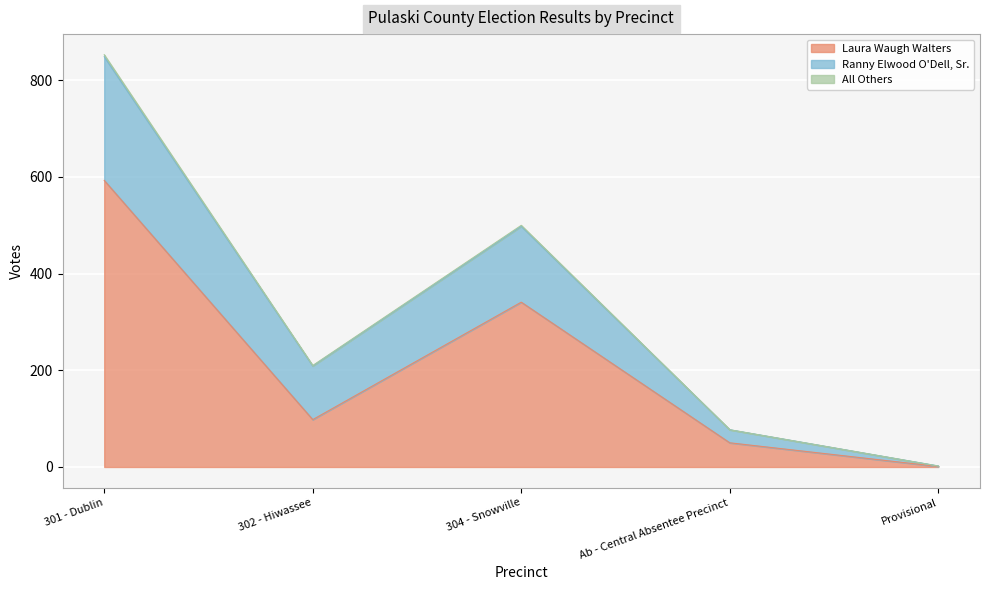

How many distinct data groups are displayed?

3